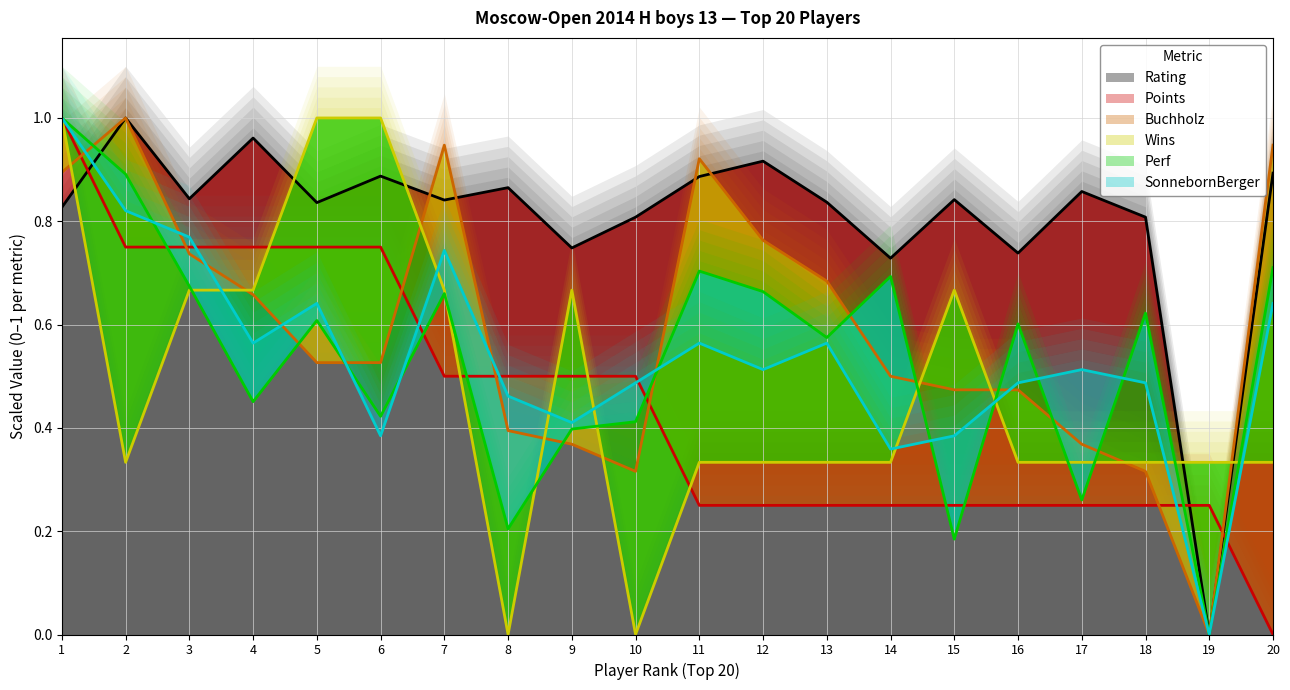

Where is the first local minimum for Rating?

3